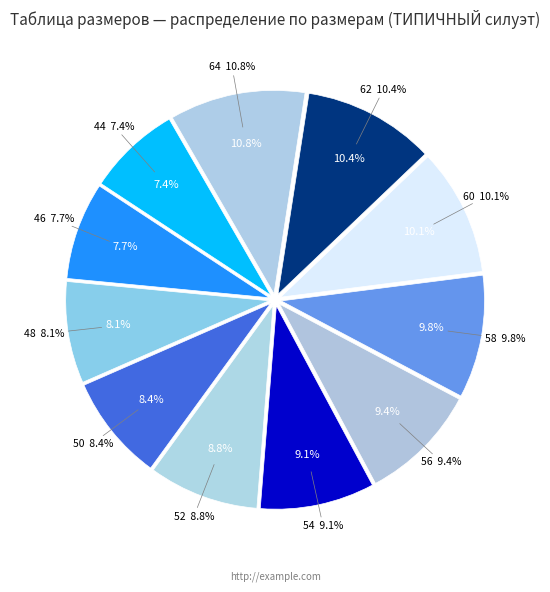

Count the number of slices in the pie.

11